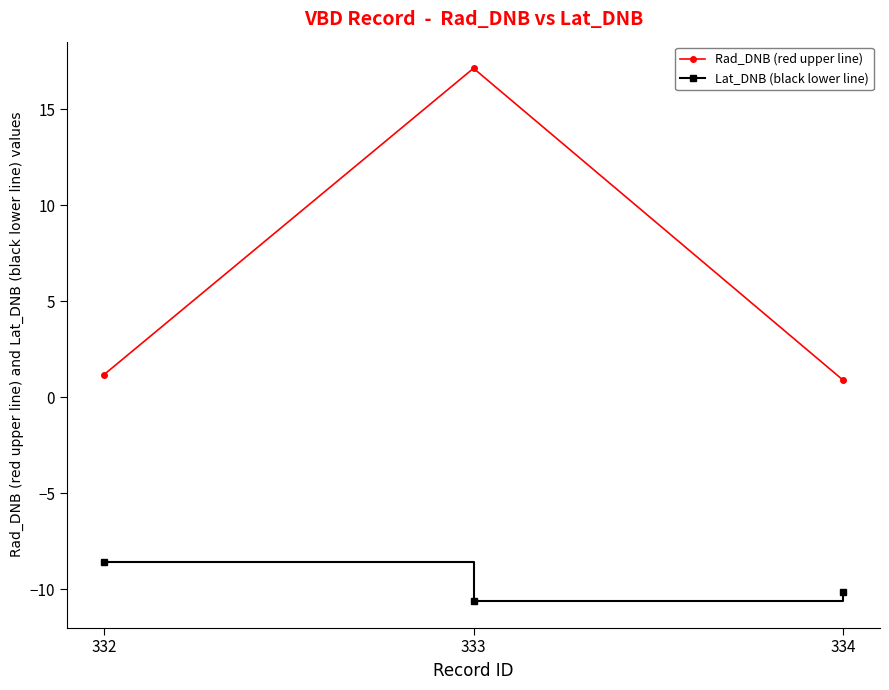

Which category has the highest value in the Lat_DNB (black lower line) series?

332